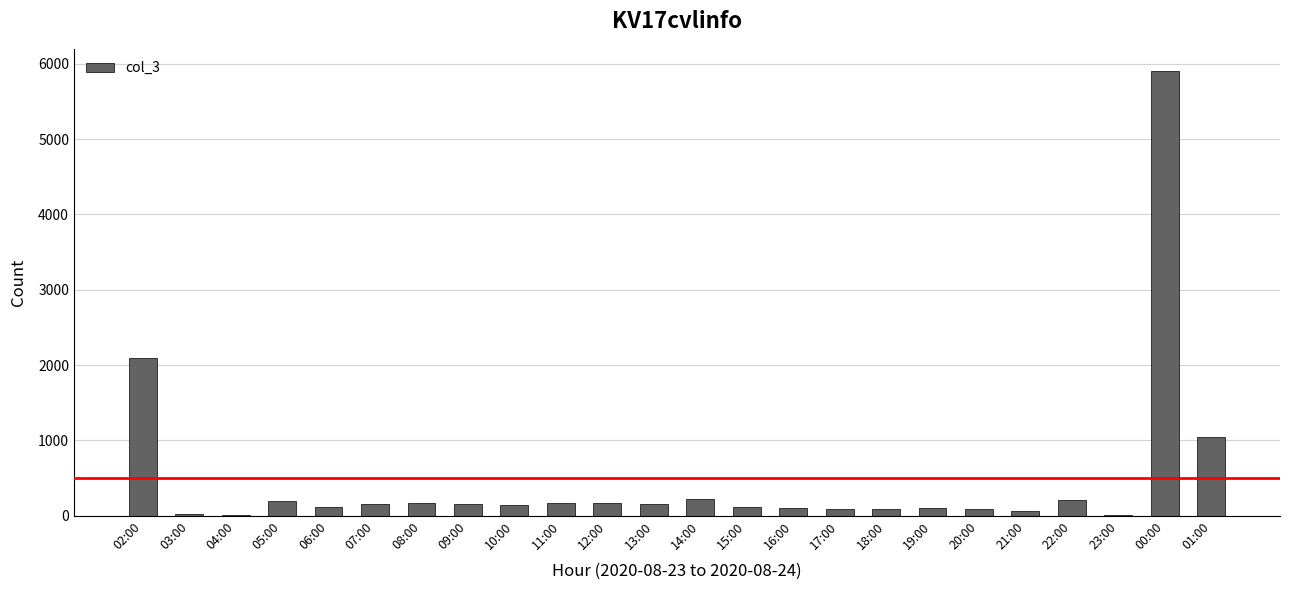

The value at 04:00 is 2. True or false?

True